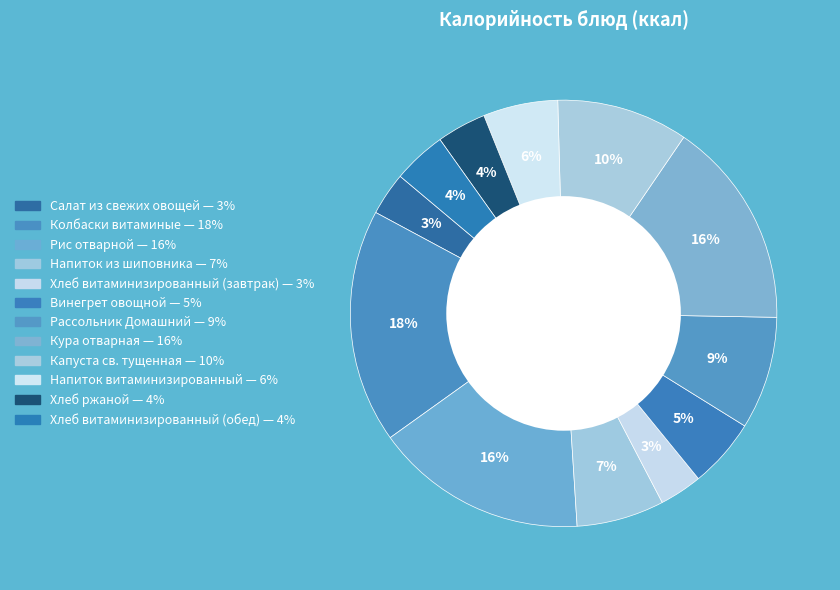

Which has a higher value, Колбаски витаминые or Хлеб ржаной?

Колбаски витаминые